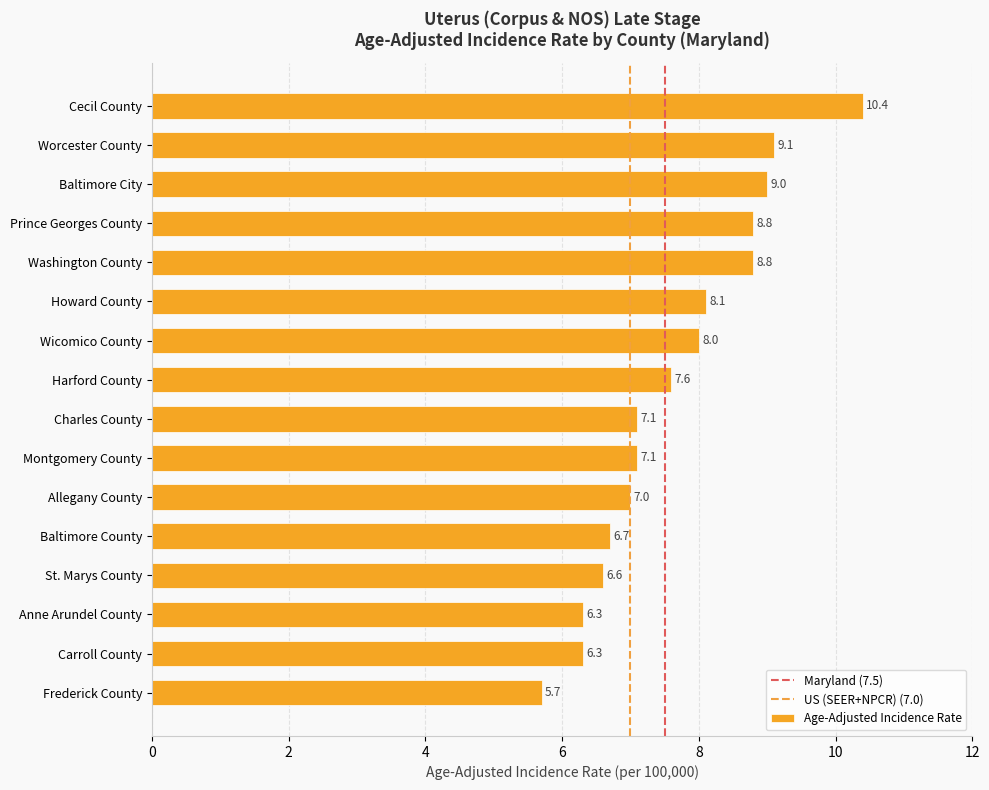

Reading bottom to top, what are all the values shown in this chart?

5.7	6.3	6.3	6.6	6.7	7.0	7.1	7.1	7.6	8.0	8.1	8.8	8.8	9.0	9.1	10.4